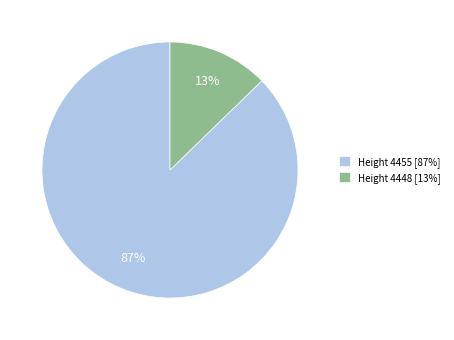

How many slices are in this pie chart?

2